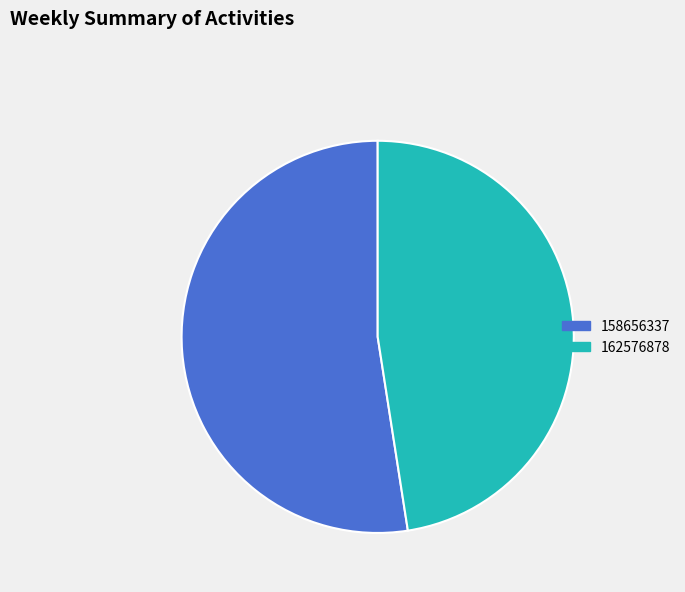

Combined, do 158656337 and 162576878 account for over 50%?

Yes